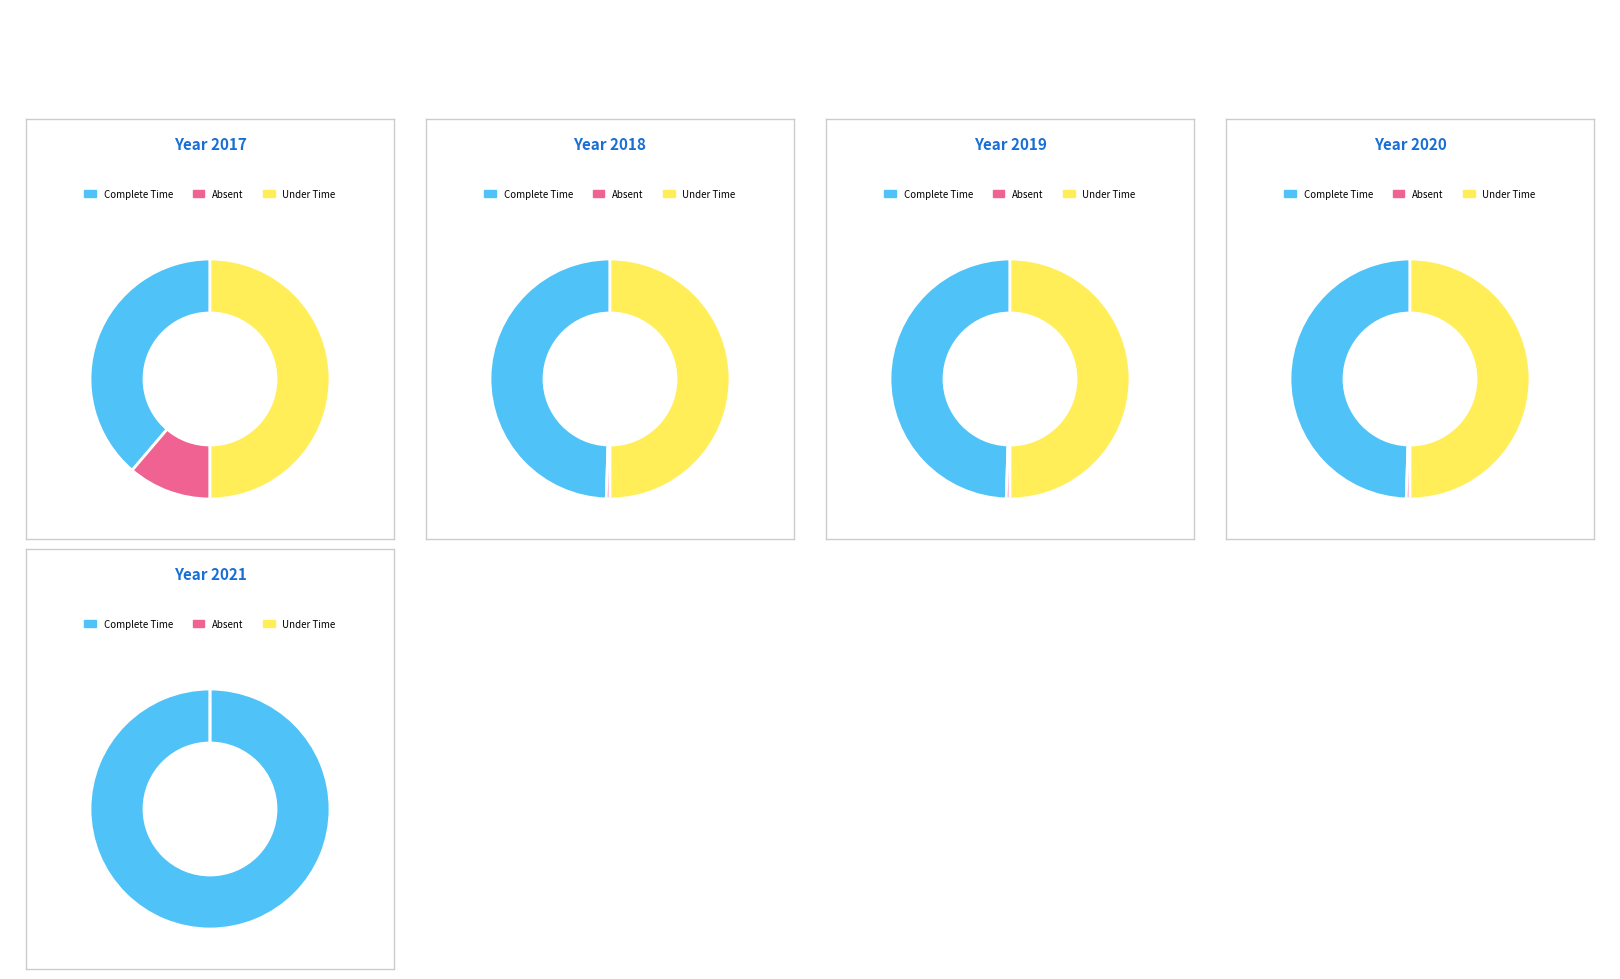

What percentage is NOT represented by 2017?

84.0%